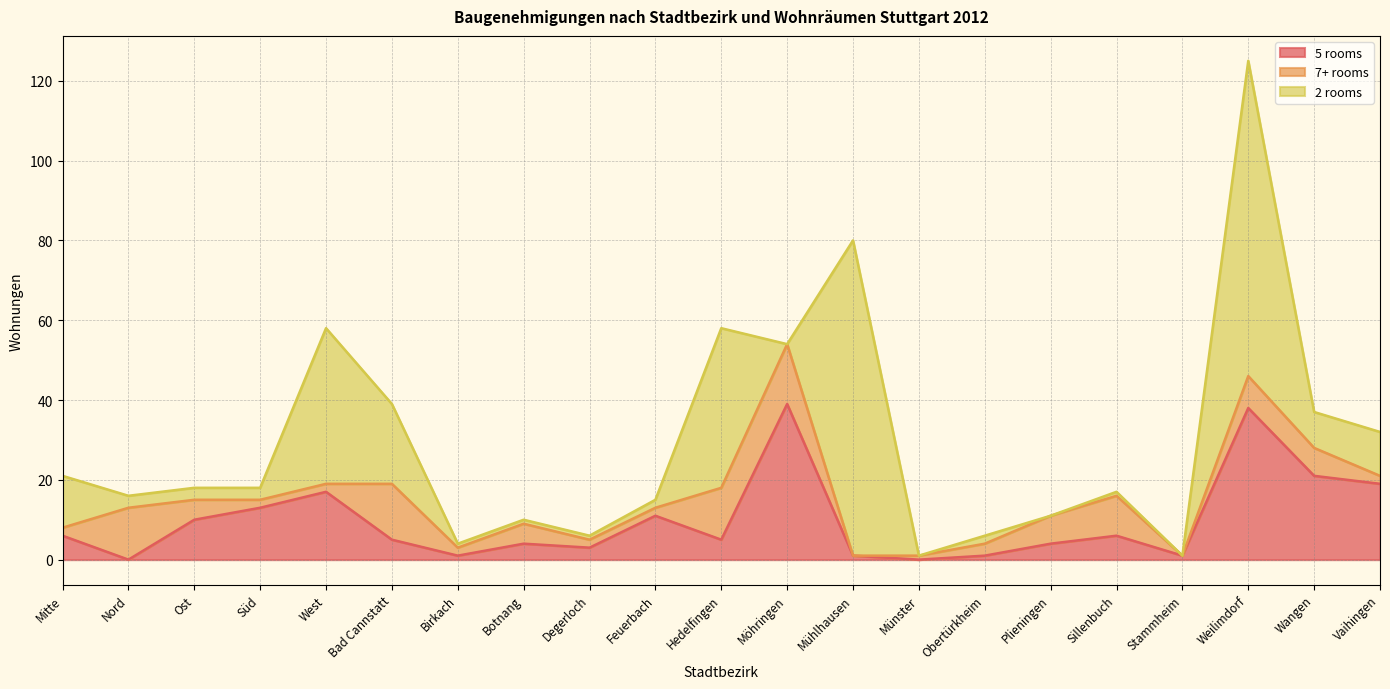

The 2 rooms series shows 2 at Obertürkheim. True or false?

True